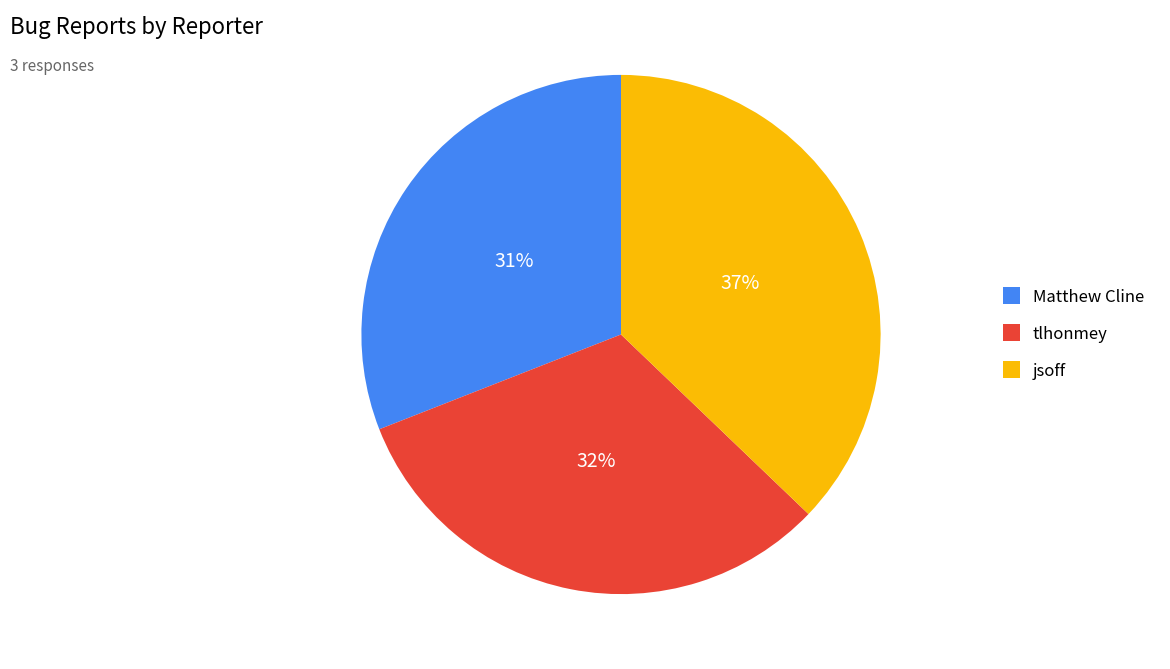

What percentage is the jsoff slice, to the nearest percent?

37%